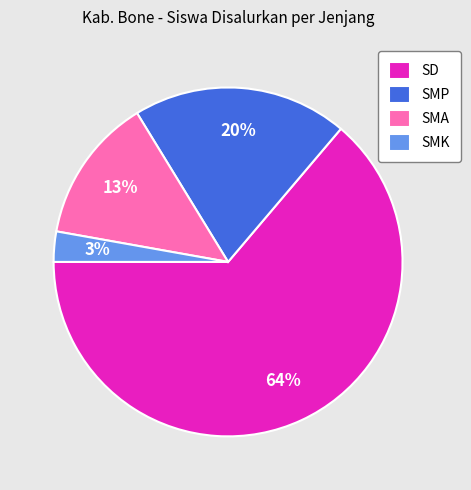

Is there any slice that represents more than half of the pie?

Yes